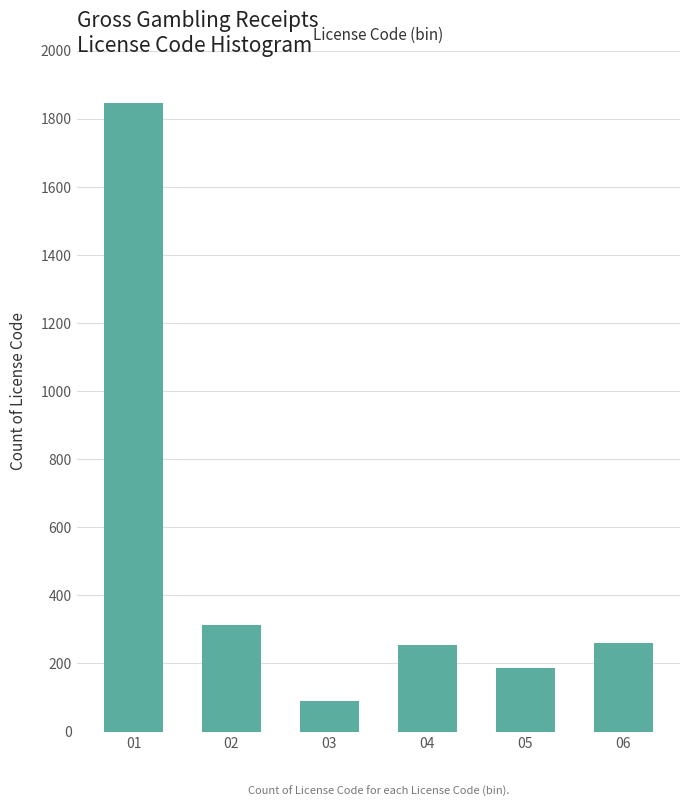

What is the greatest value displayed?

1847